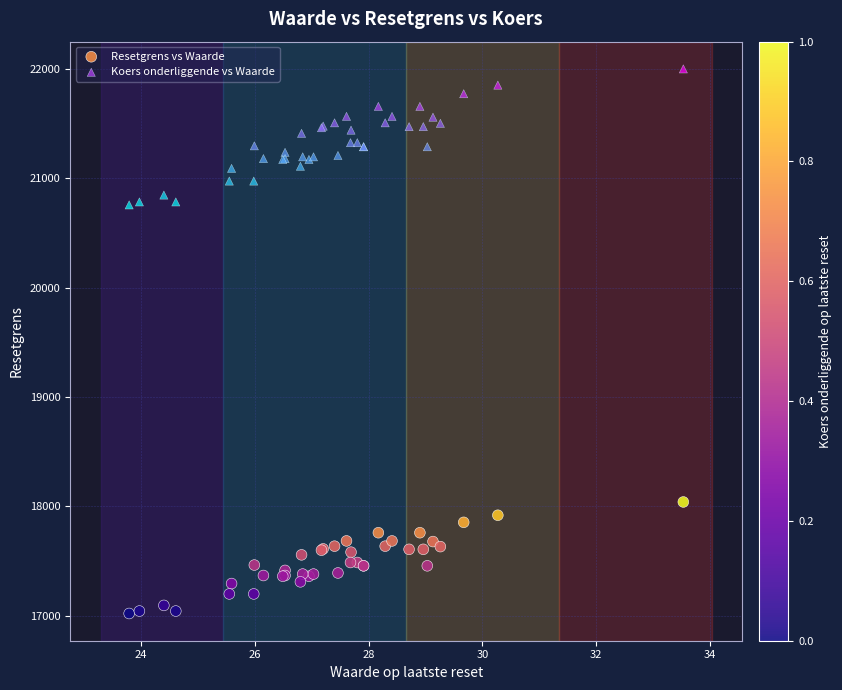

Which series reaches the maximum Y coordinate?

Koers onderliggende vs Waarde